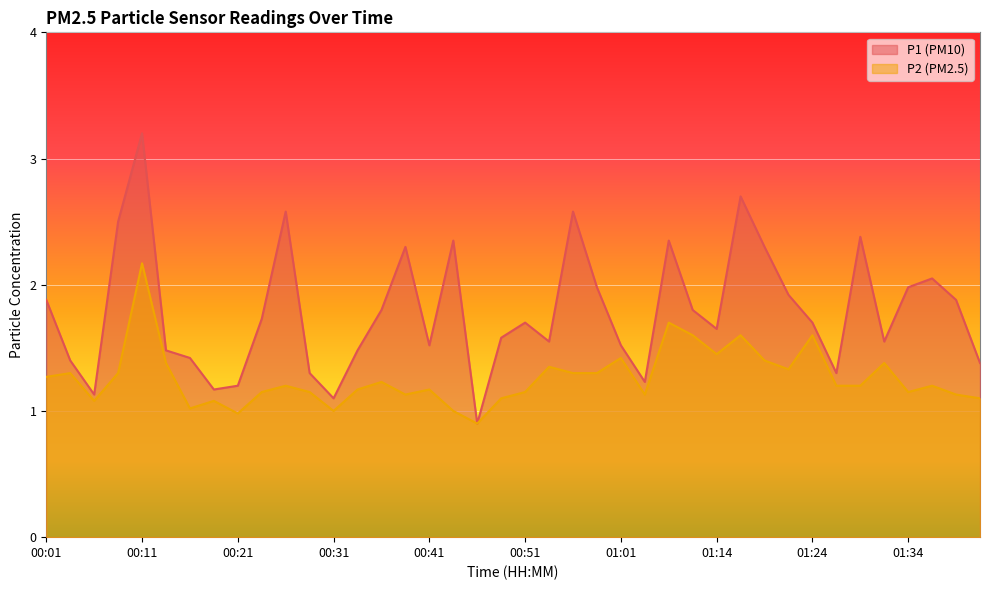

Which category has the highest value in the P1 series?

00:11